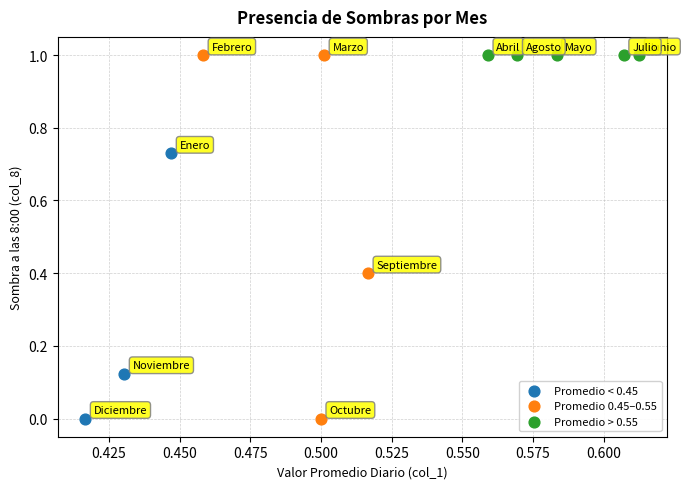

What are all the series names shown in the legend?

Promedio < 0.45, Promedio 0.45–0.55, Promedio > 0.55